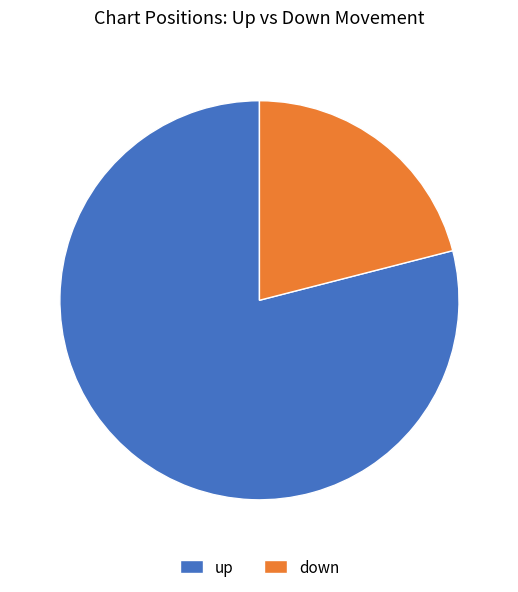

Is there a majority slice in this chart?

Yes